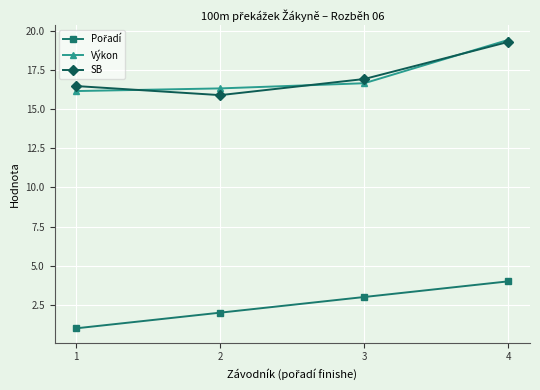

At which category is the sum across all series the highest?

4